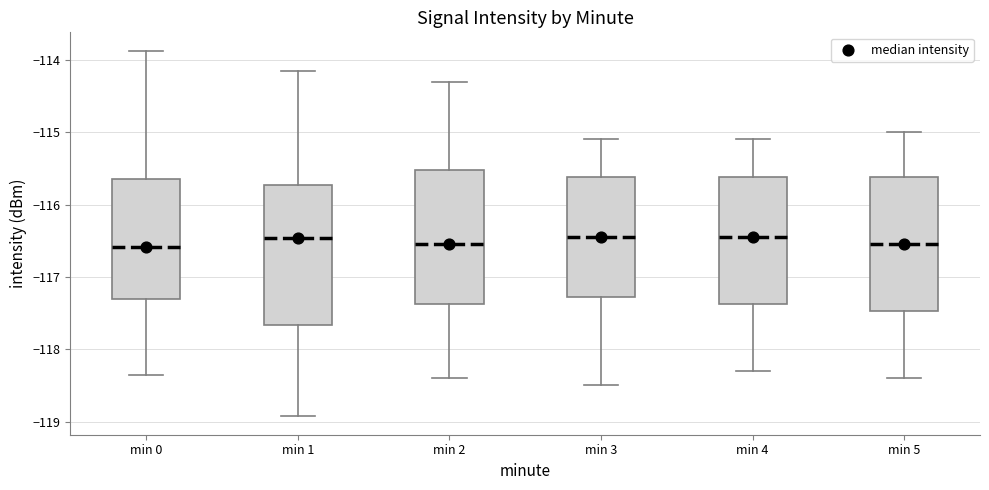

Reading left to right, transcribe this box plot: for each box, give where its median line is, the range the box spans, and where its two whiskers end, as read against the y-axis. The values are not printed on the chart, so give them approximately, as read against the axis.

min 0: median -116.6, box -117.3 to -115.6, whiskers -118.4 to -113.9
min 1: median -116.5, box -117.7 to -115.7, whiskers -118.9 to -114.2
min 2: median -116.5, box -117.4 to -115.5, whiskers -118.4 to -114.3
min 3: median -116.4, box -117.3 to -115.6, whiskers -118.5 to -115.1
min 4: median -116.4, box -117.4 to -115.6, whiskers -118.3 to -115.1
min 5: median -116.5, box -117.5 to -115.6, whiskers -118.4 to -115.0